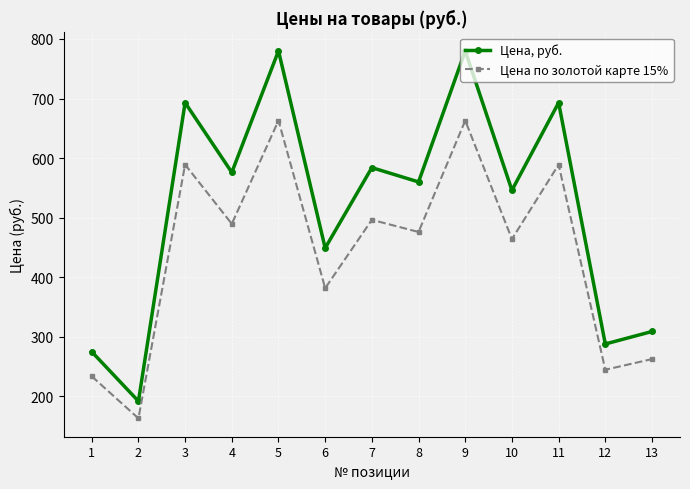

What is the total value across all series at 7?

1080.4